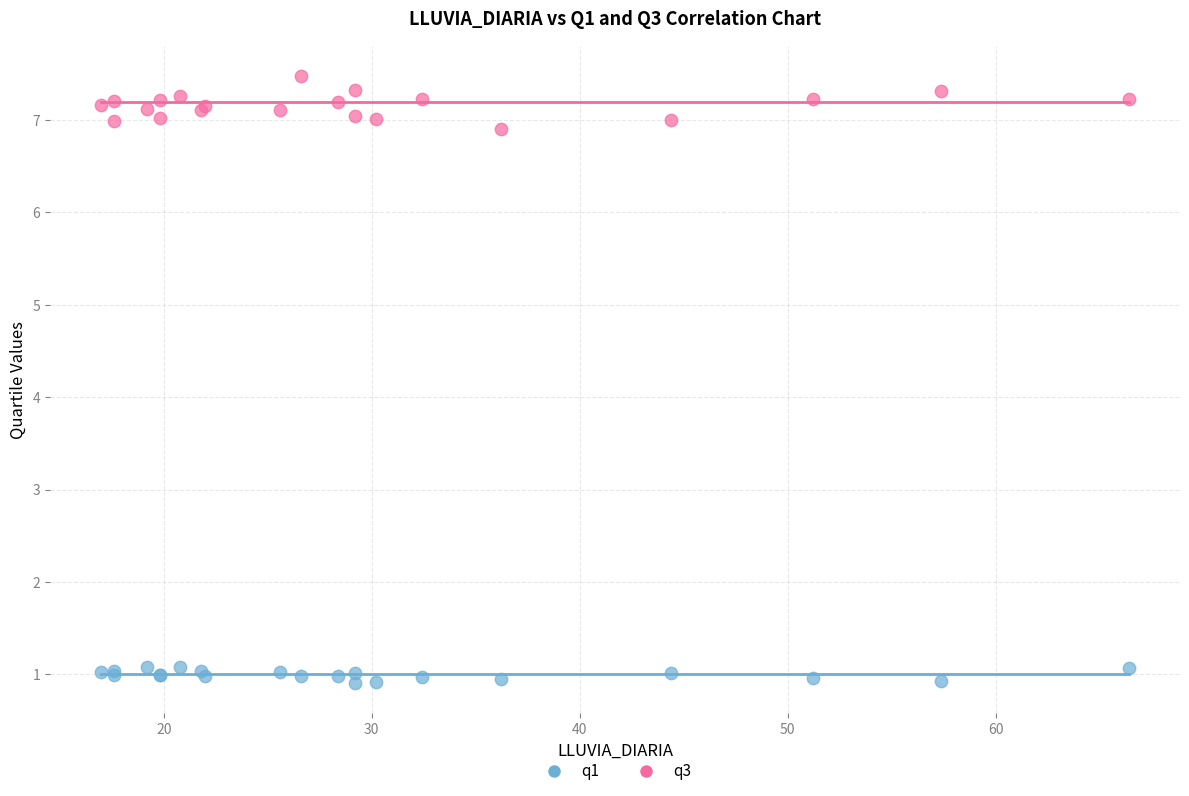

Which series contains the highest Y value?

q3